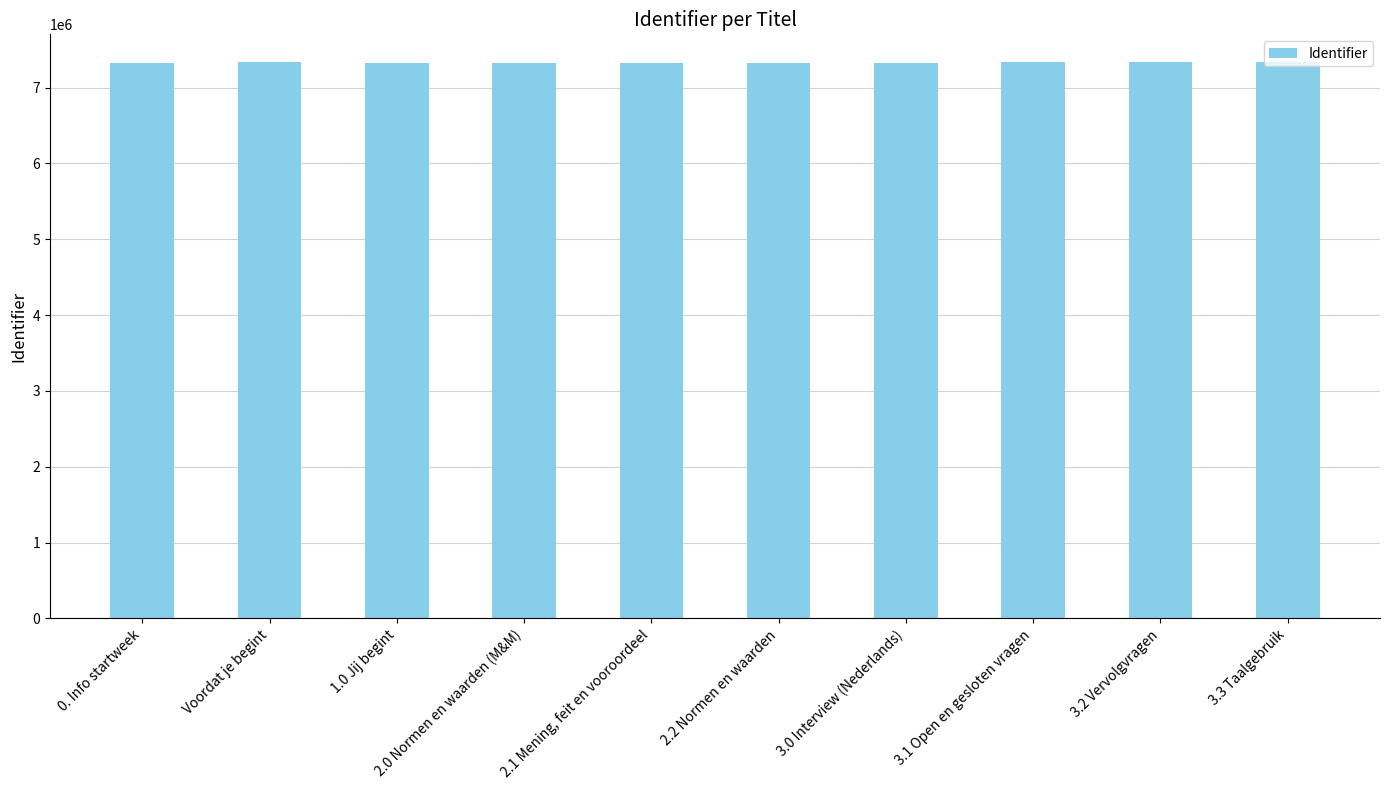

The chart shows a value of 7335022 at Voordat je begint. True or false?

True